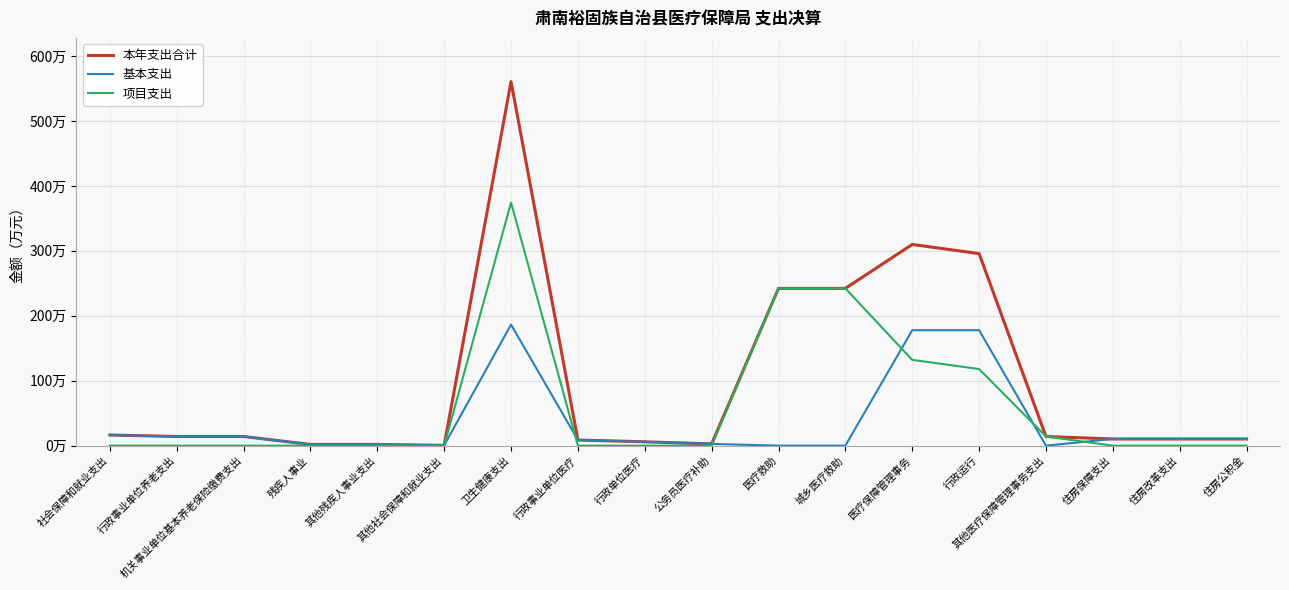

Rank the categories by 基本支出 value from lowest to highest.

医疗救助, 城乡医疗救助, 其他医疗保障管理事务支出, 其他社会保障和就业支出, 残疾人事业, 其他残疾人事业支出, 公务员医疗补助, 行政单位医疗, 行政事业单位医疗, 住房保障支出, 住房改革支出, 住房公积金, 行政事业单位养老支出, 机关事业单位基本养老保险缴费支出, 社会保障和就业支出, 医疗保障管理事务, 行政运行, 卫生健康支出